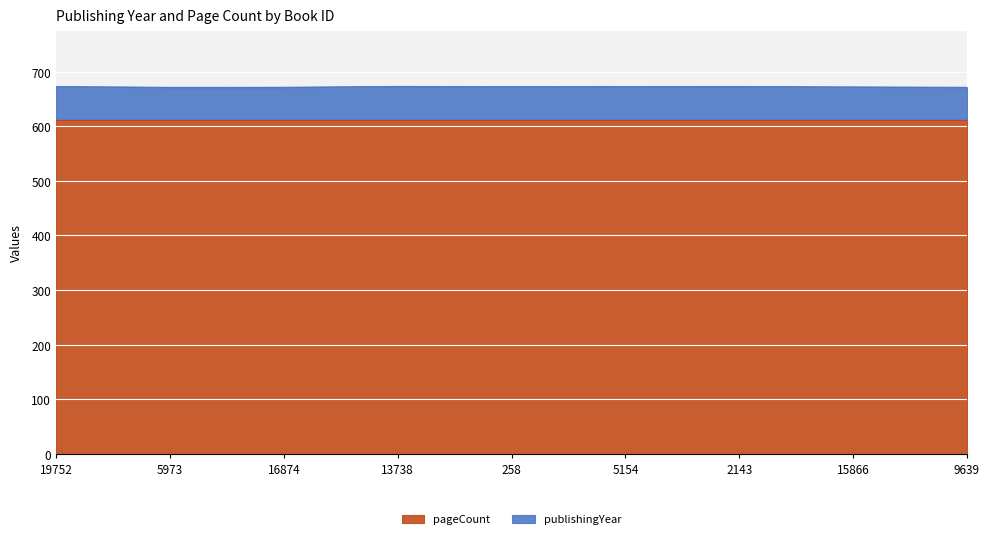

What is the minimum value for pageCount?

612.0